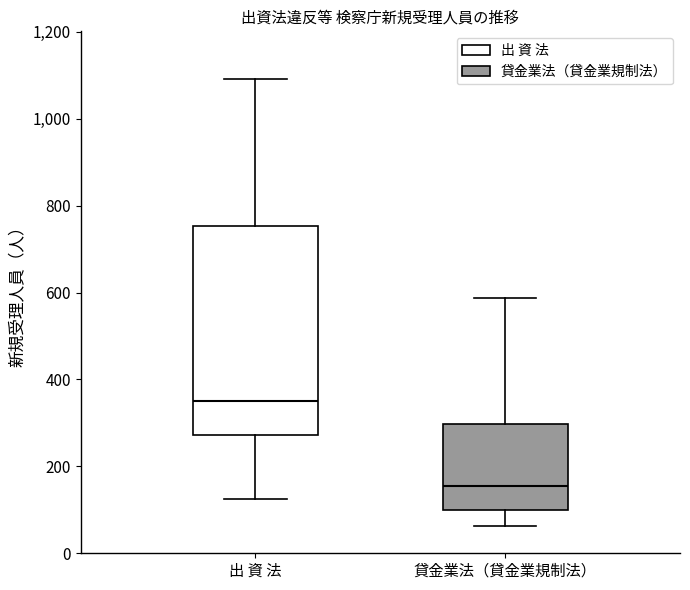

Where does the lower whisker of the box for 貸金業法（貸金業規制法） end on the y-axis? The values are not printed on the chart, so give them approximately, as read against the axis.

60